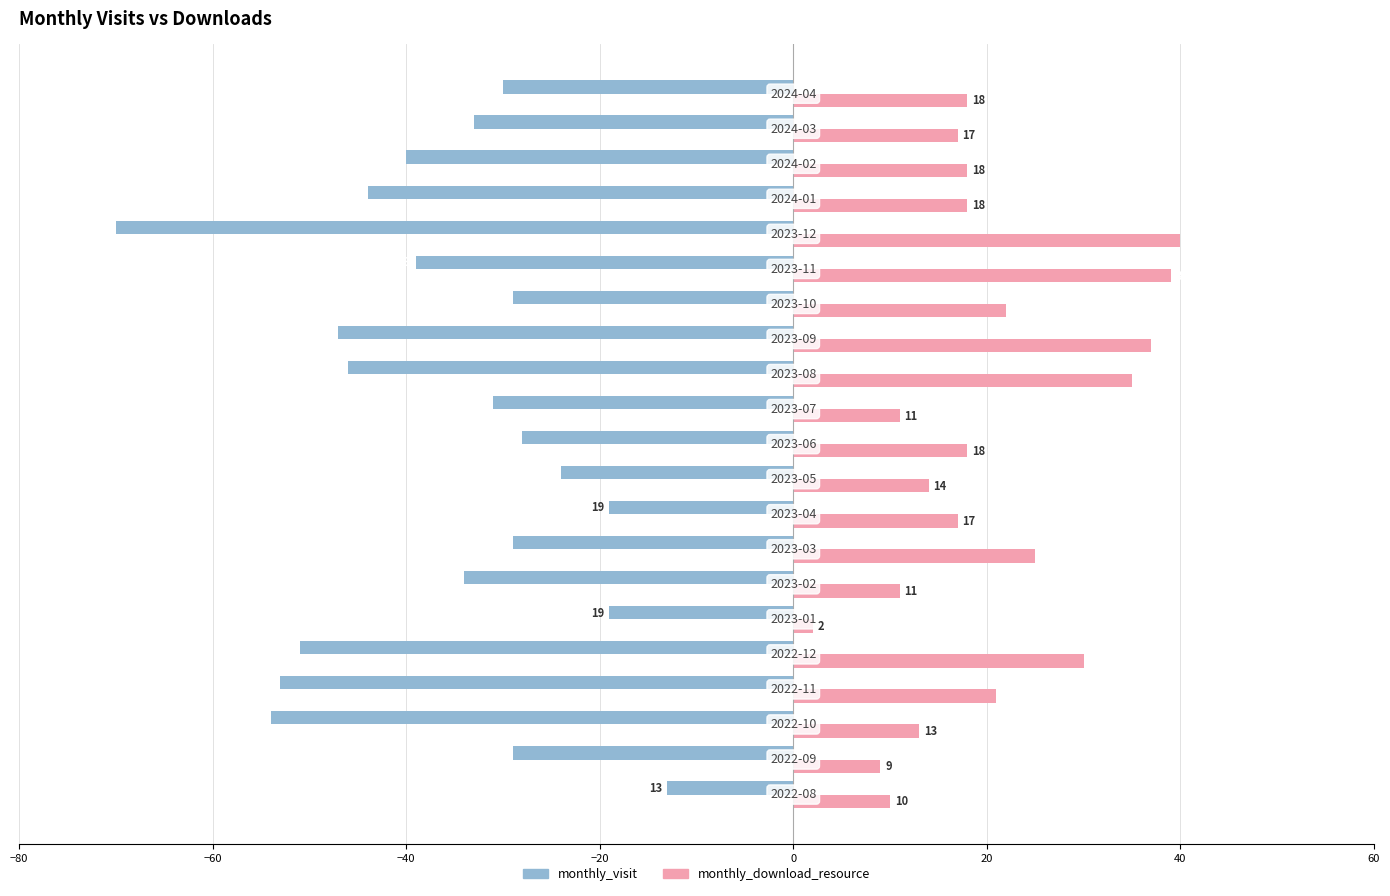

Which series has the largest range (max minus min)?

monthly_visit